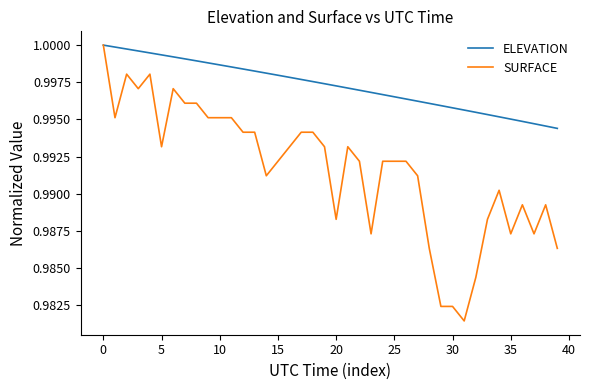

Rank the series by their average value, from highest to lowest.

ELEVATION, SURFACE